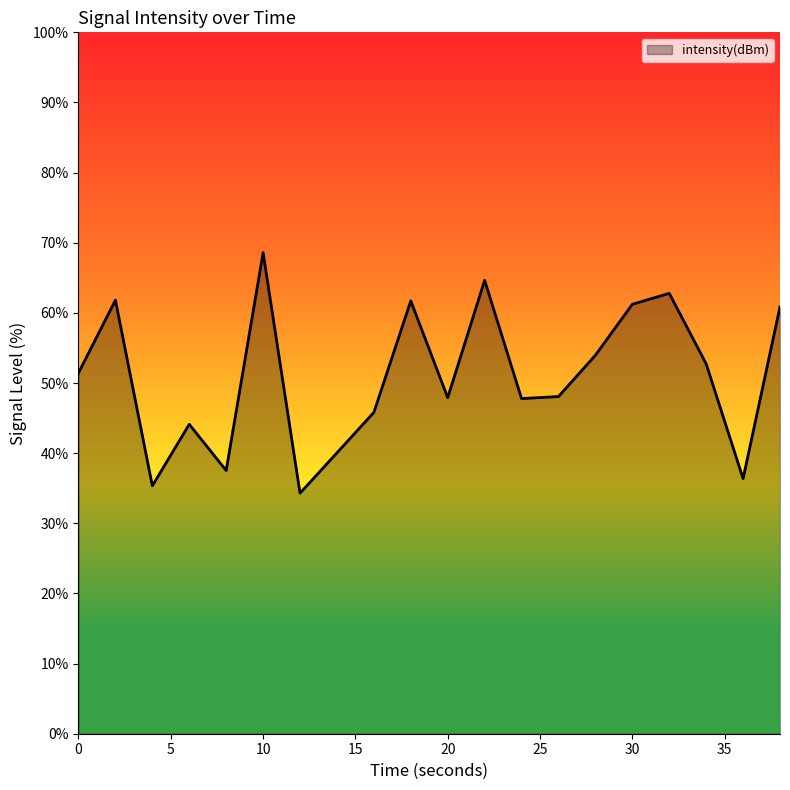

What is the minimum value shown in the chart?

34.3